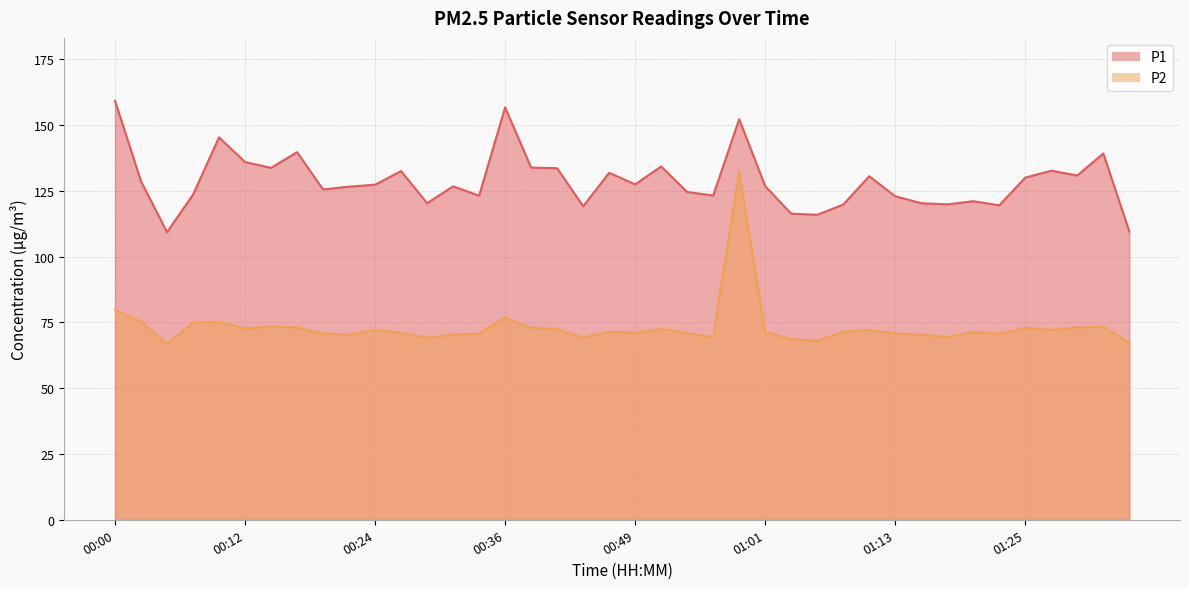

How many interior local peaks does the P1 series have?

12